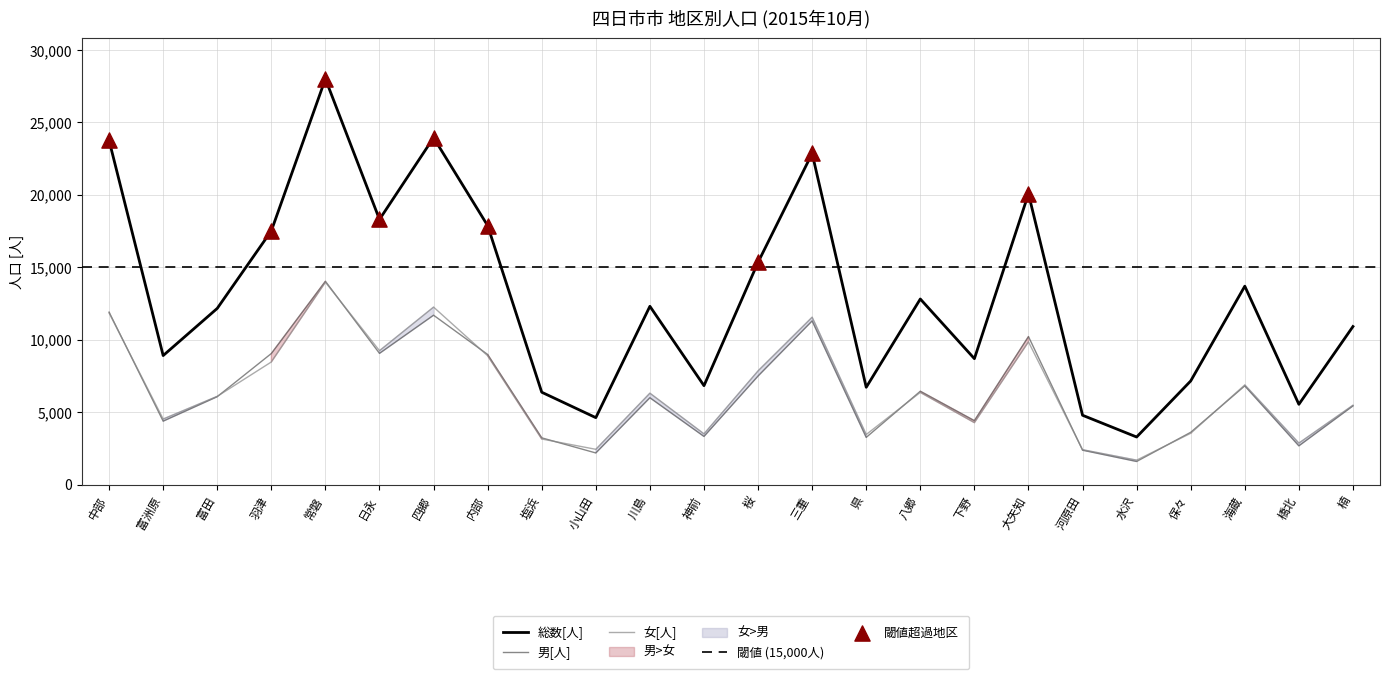

Which series contains the highest Y value?

総数[人]